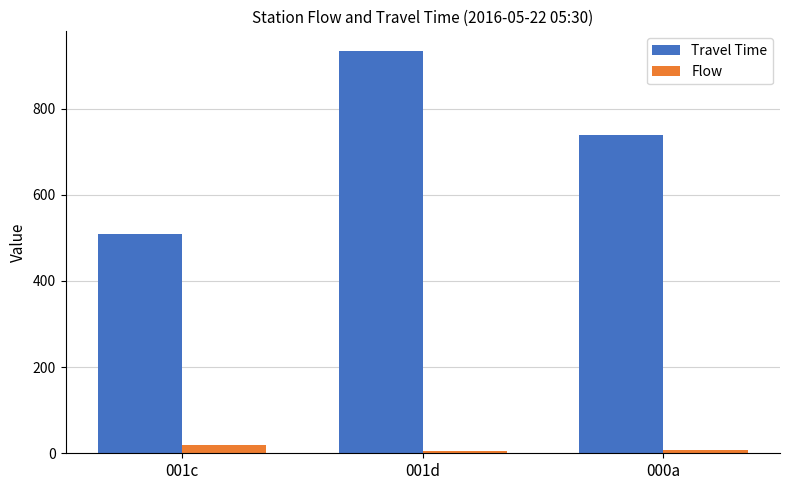

What is the sum of the Travel Time values at 001d and 001c?

1442